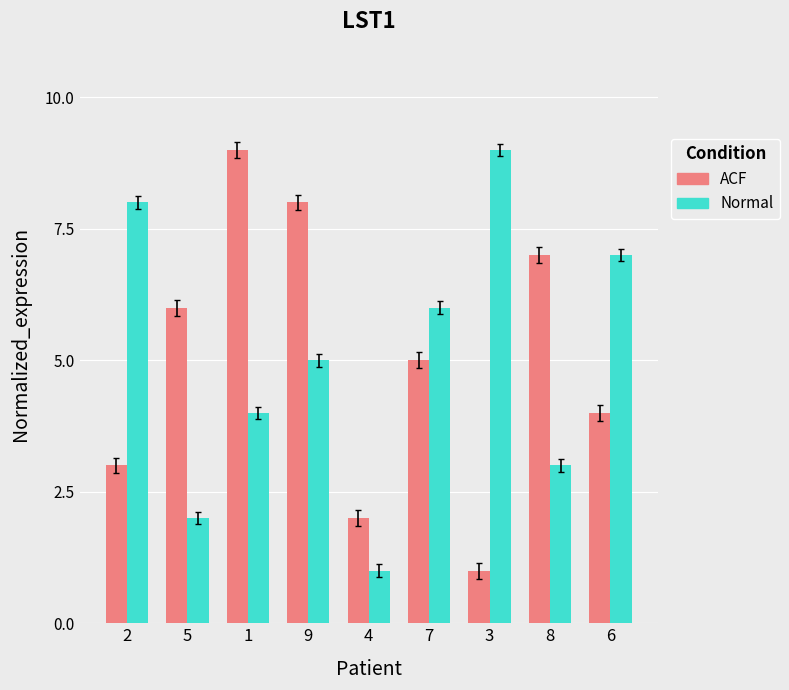

What are all the series names shown in the legend?

ACF, Normal